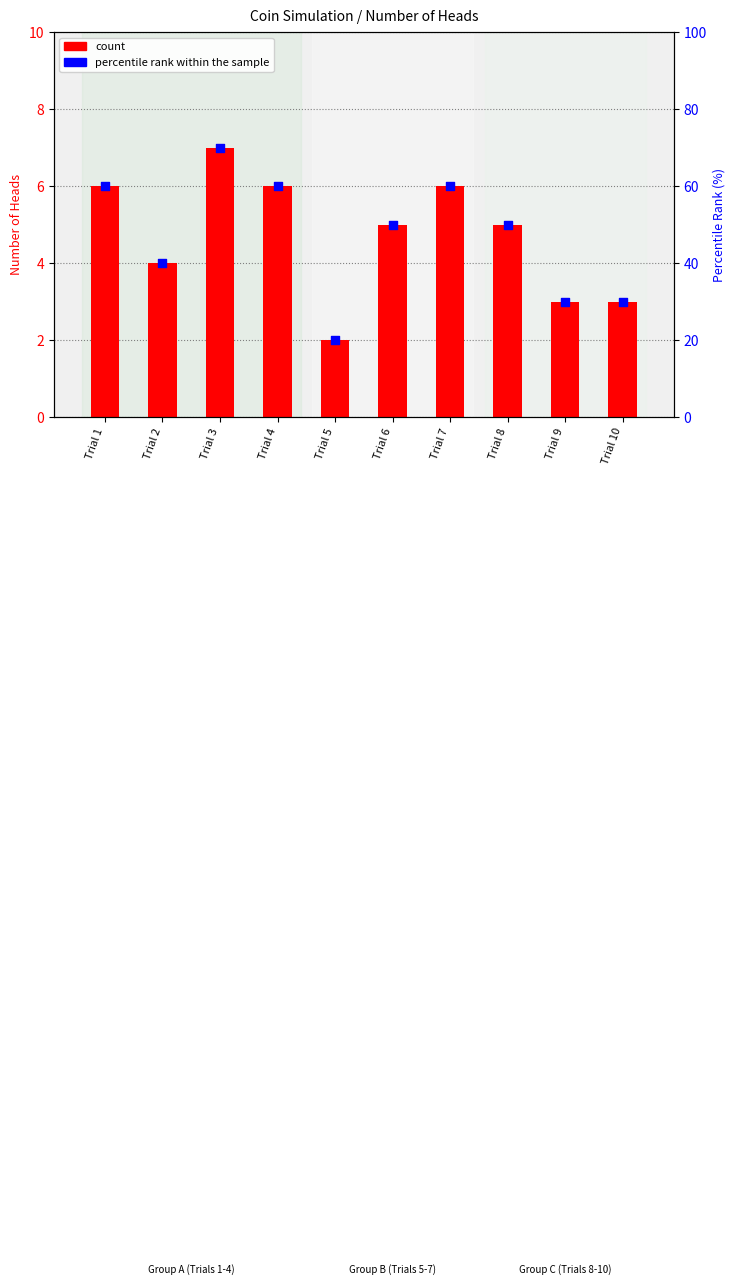

Which series has the largest total across all categories?

percentile rank within the sample